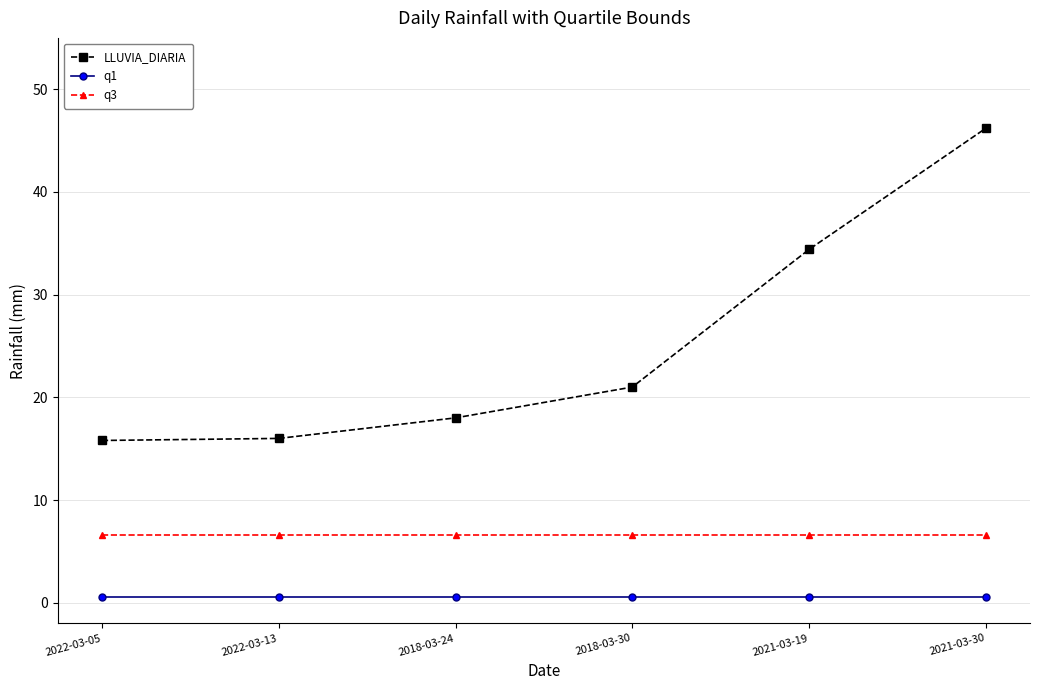

True or false: LLUVIA_DIARIA and q1 cross at least once.

False